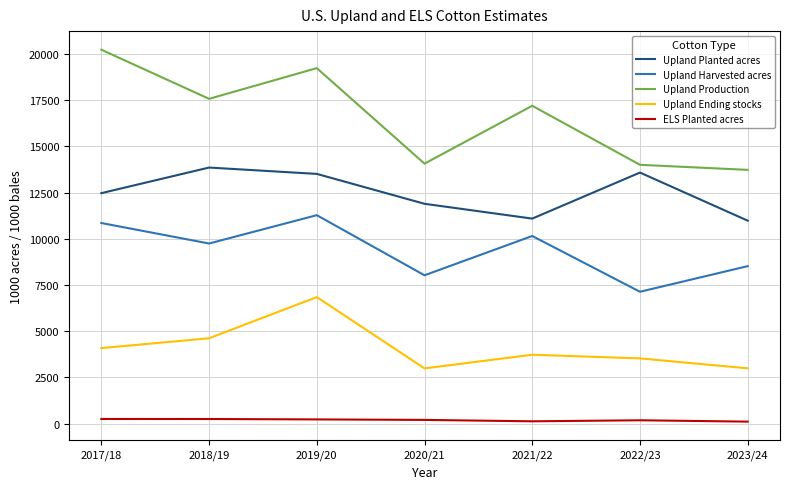

Which series has the largest total across all categories?

Upland Production